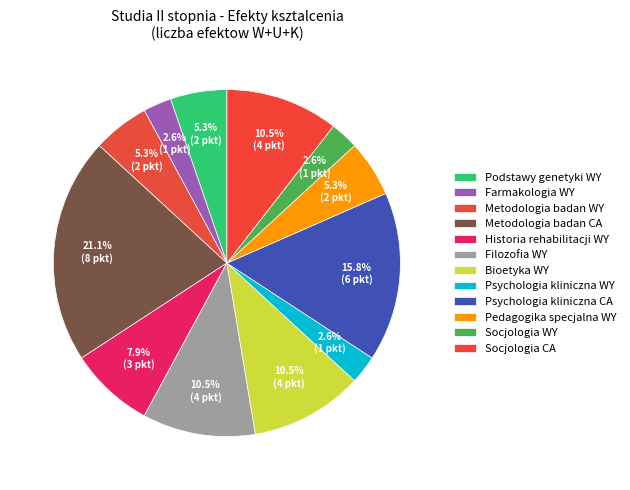

How many slices are in this pie chart?

12